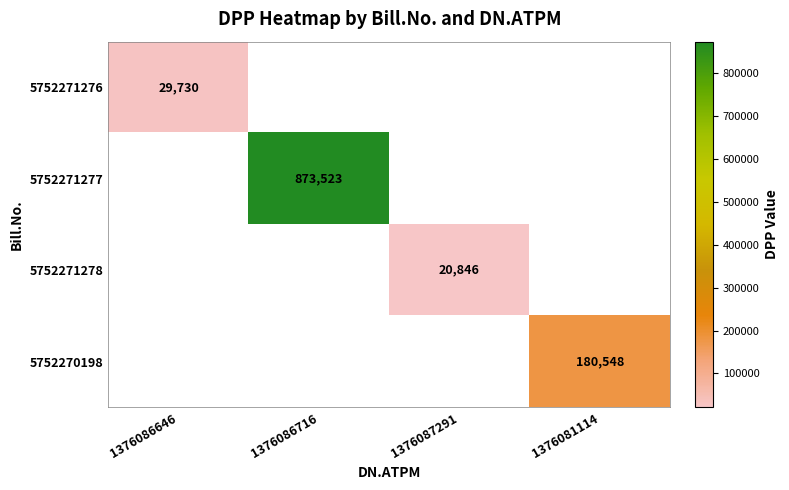

The value of 5752271278 at 1376087291 is 34633. True or false?

False